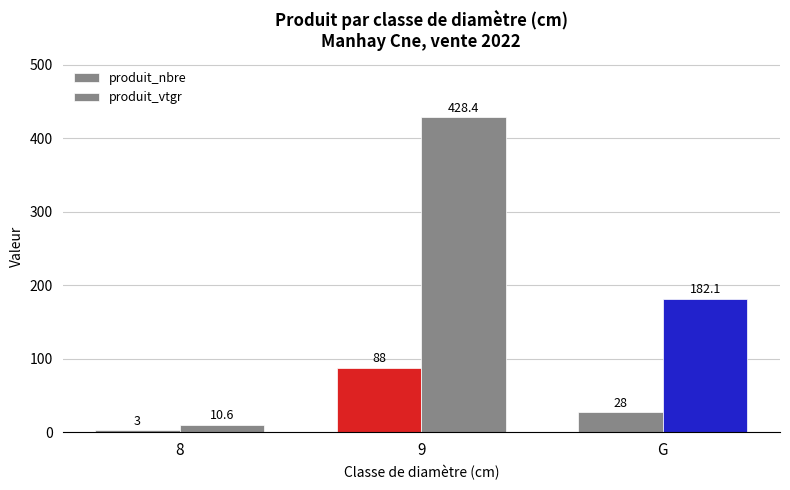

True or false: produit_vtgr has a value of 7.0 at 8.

False